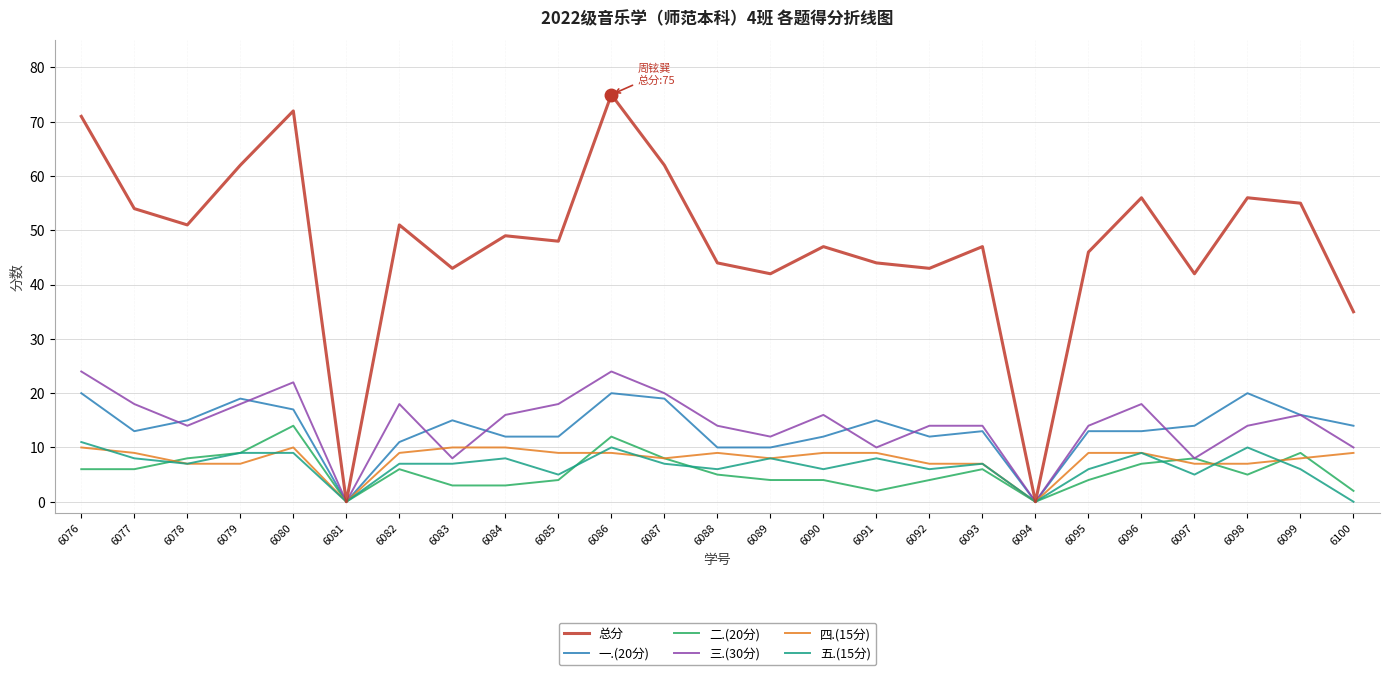

After their last crossing, which series has the higher values: 二.(20分) or 四.(15分)?

四.(15分)